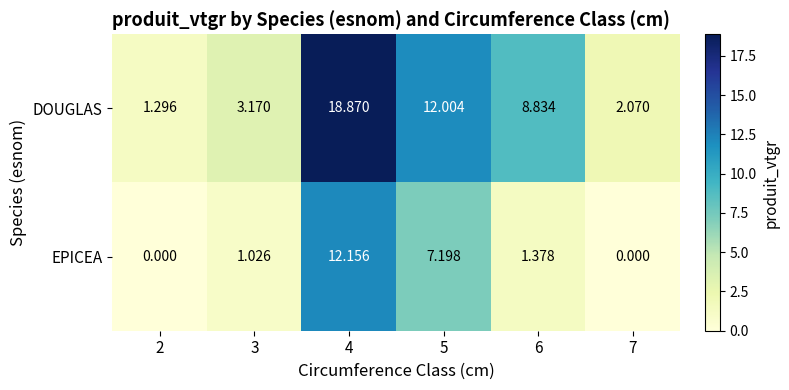

Rank the series at 3 from lowest to highest value.

EPICEA, DOUGLAS